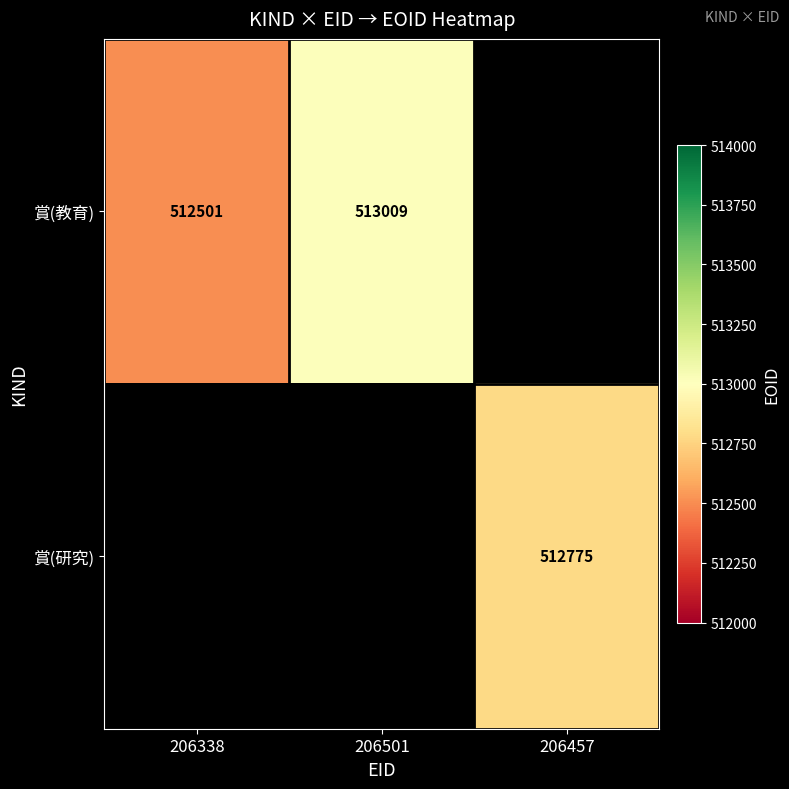

The 賞(教育) series shows 513009 at 206501. True or false?

True